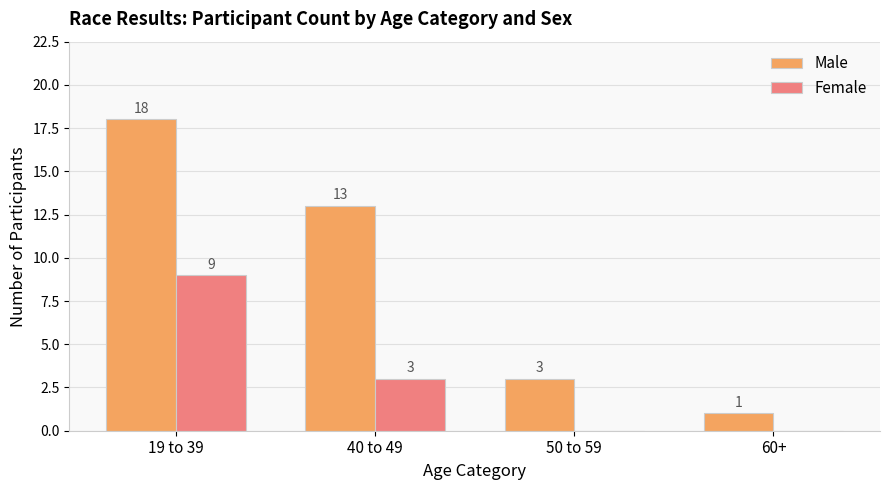

The Female series shows 3 at 40 to 49. True or false?

True